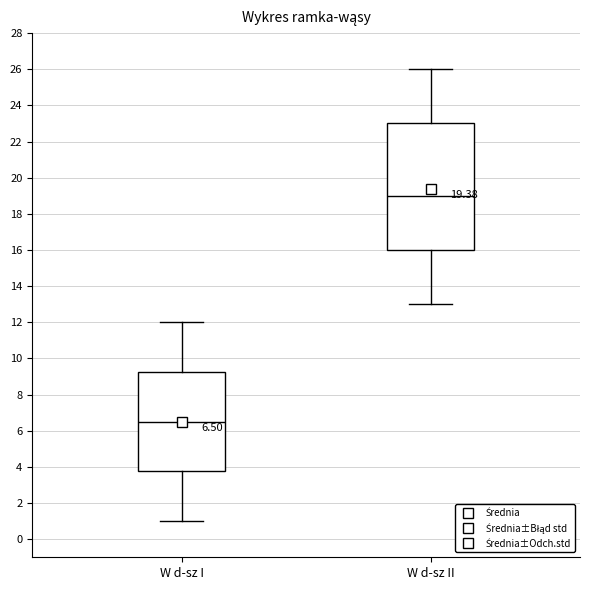

Which box's median line is the lowest?

W d-sz I